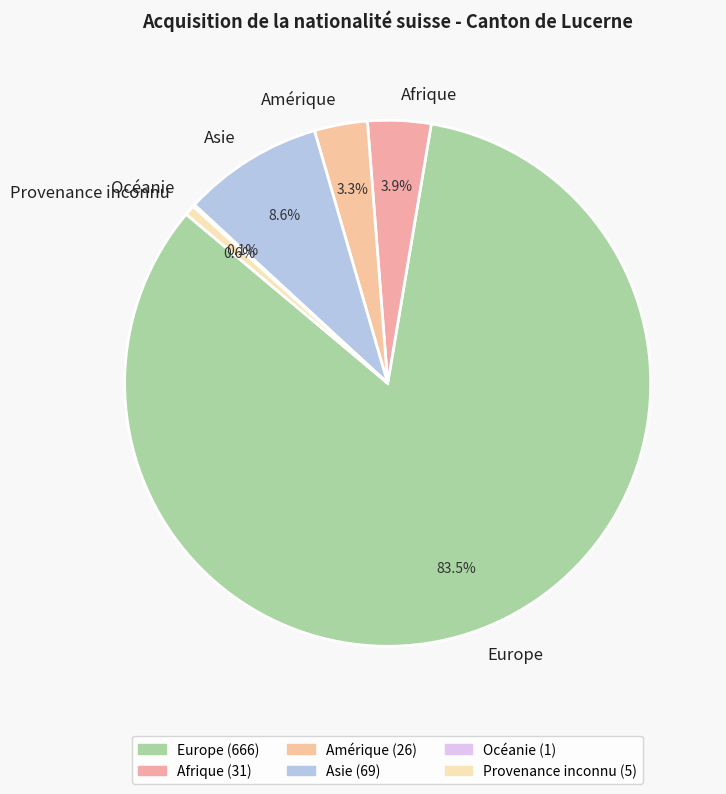

Which category has the biggest portion of the pie?

Europe